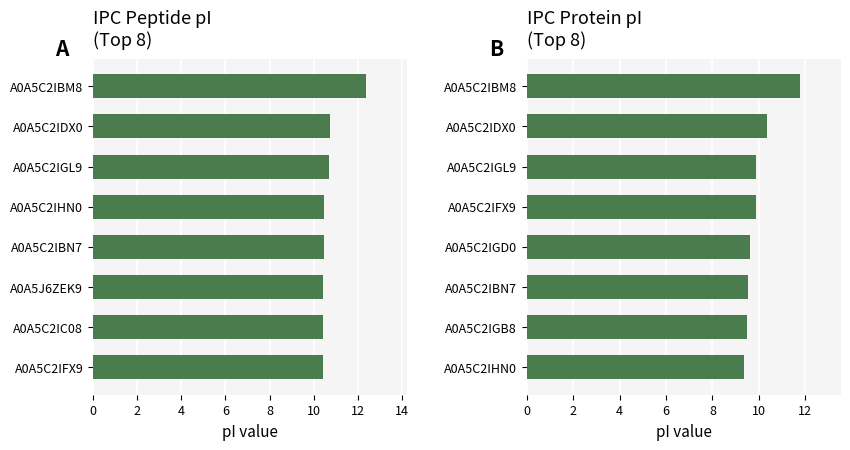

Is the value of IPC_protein at 6 greater than the value of IPC_peptide at 14?

No